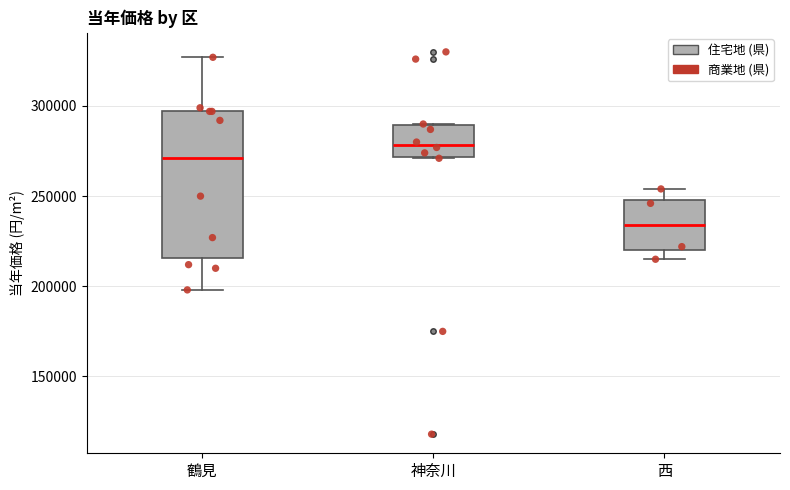

Which box has the highest median line?

神奈川